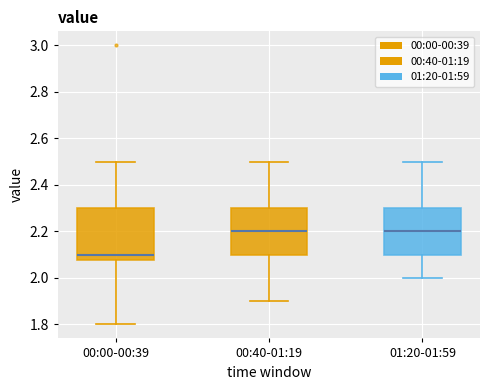

Reading left to right, transcribe this box plot: for each box, give where its median line is, the range the box spans, and where its two whiskers end, as read against the y-axis. The values are not printed on the chart, so give them approximately, as read against the axis.

00:00-00:39: median 2.10, box 2.08 to 2.30, whiskers 1.80 to 2.50
00:40-01:19: median 2.20, box 2.10 to 2.30, whiskers 1.90 to 2.50
01:20-01:59: median 2.20, box 2.10 to 2.30, whiskers 2.00 to 2.50